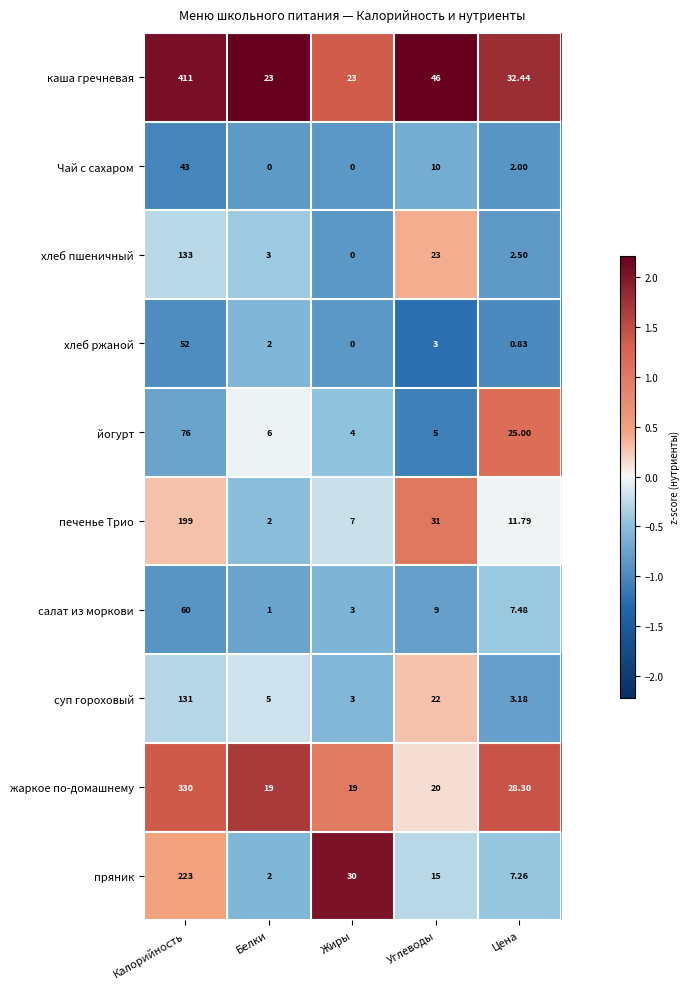

Which category has the highest value across all series?

Калорийность